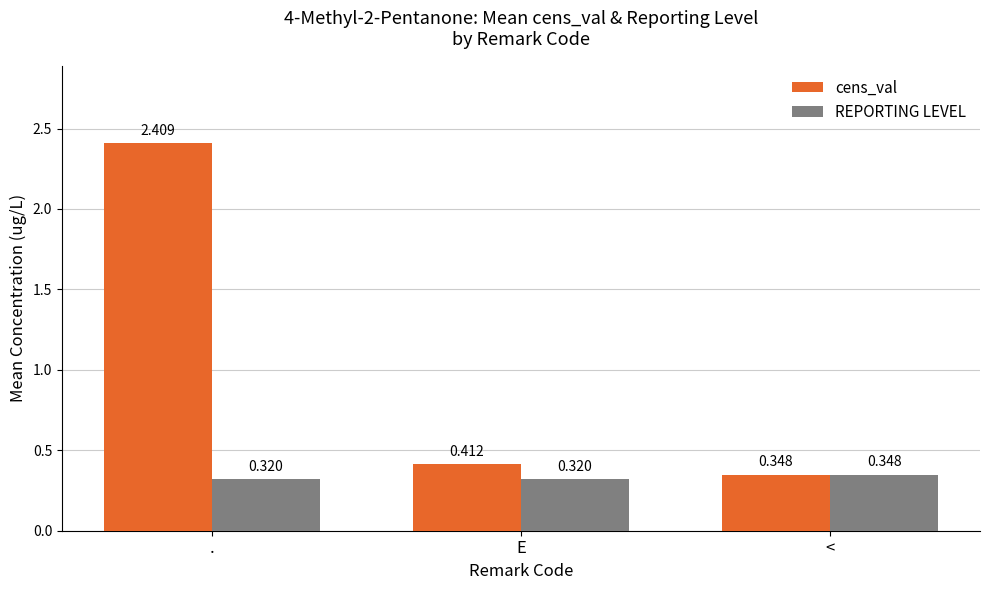

What position from the left is .?

1